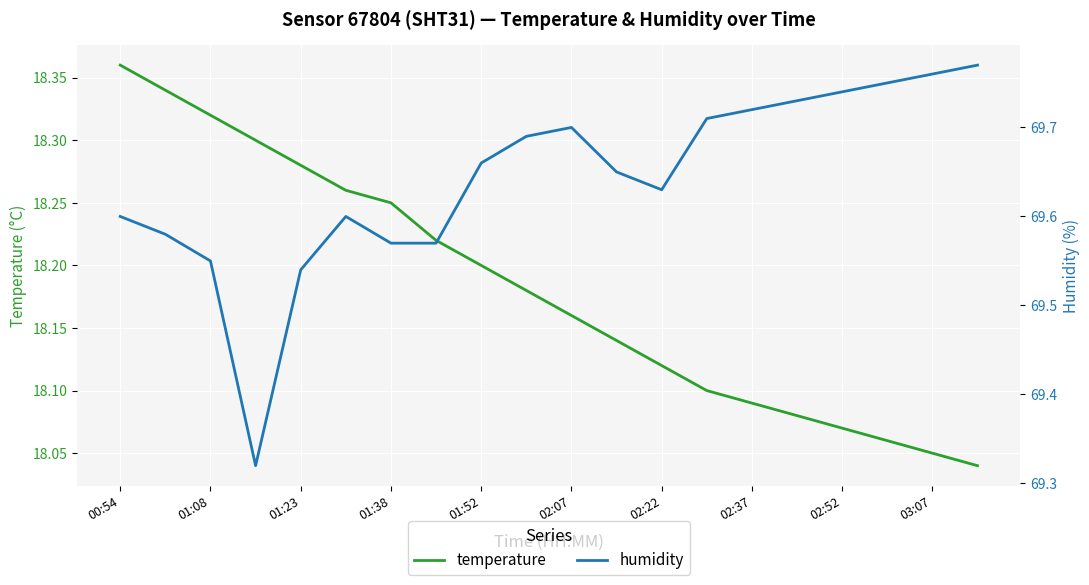

Which category has the highest value in the temperature series?

00:54